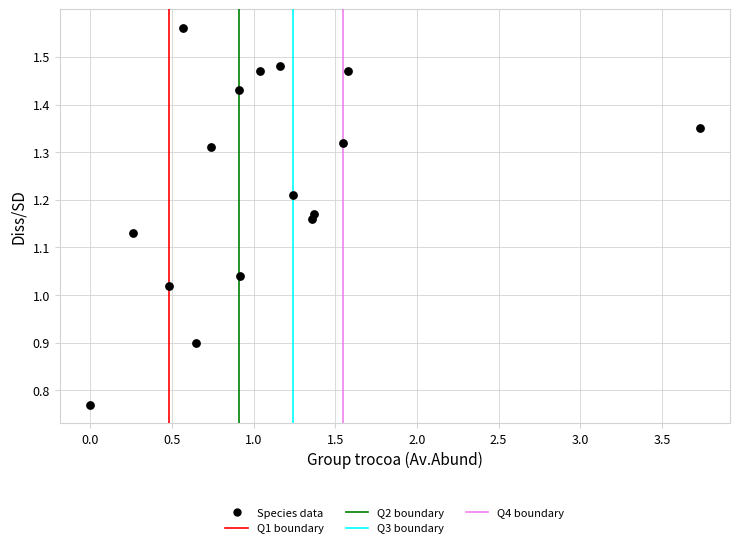

What is the range of X values (max minus min)?

3.7